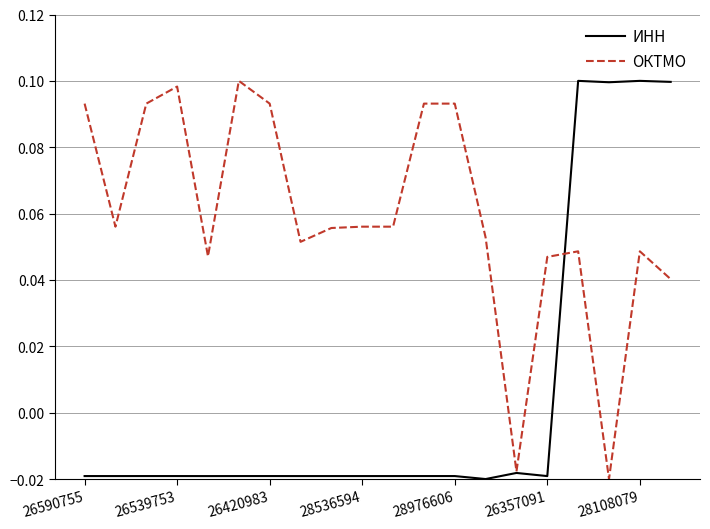

Which series has the largest total across all categories?

ОКТМО